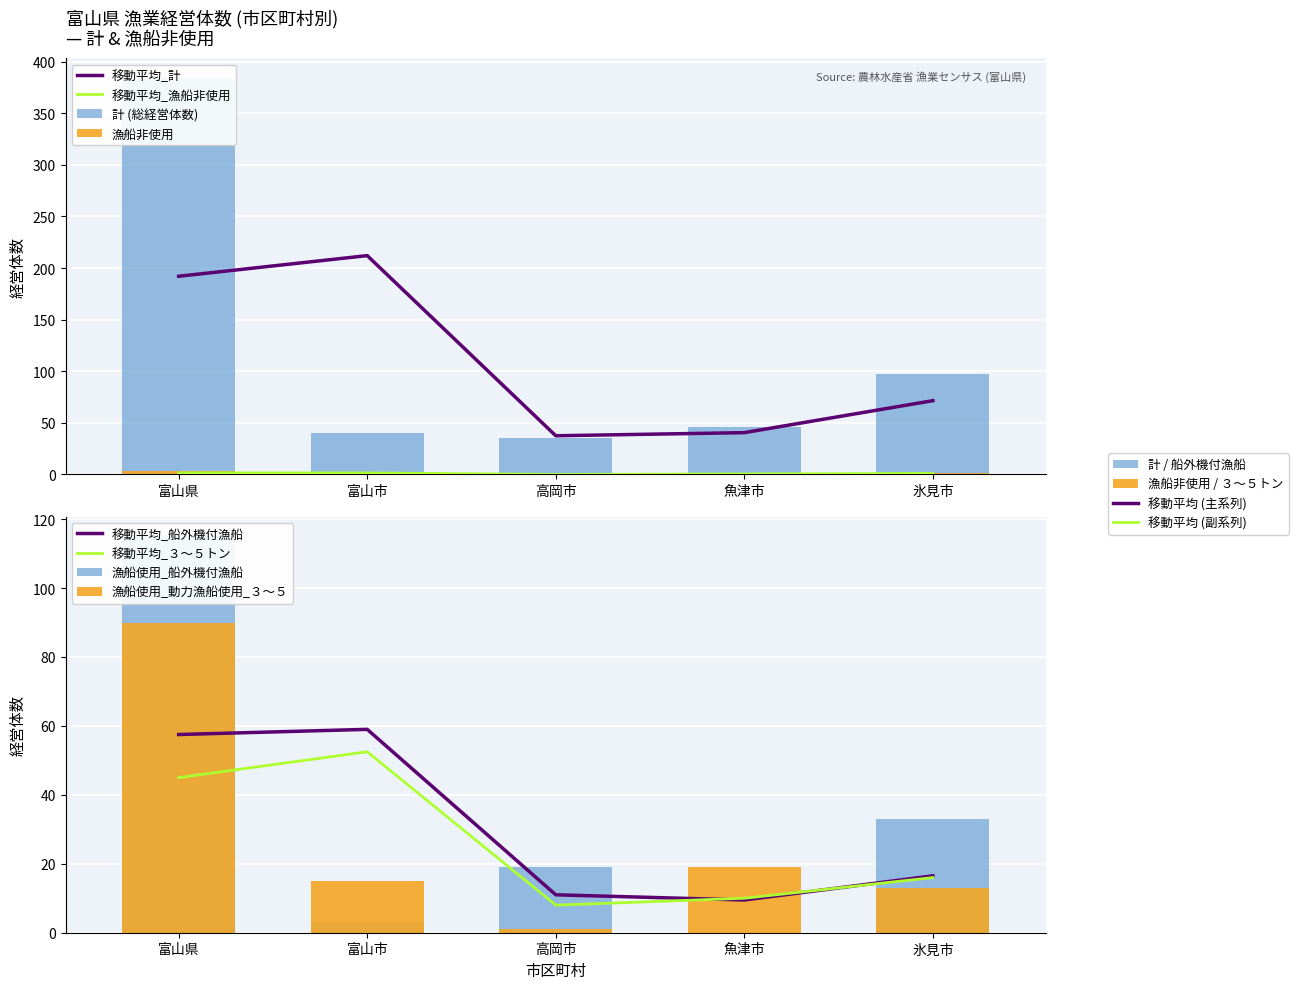

What is the label of the 4th bar from the right?

富山市